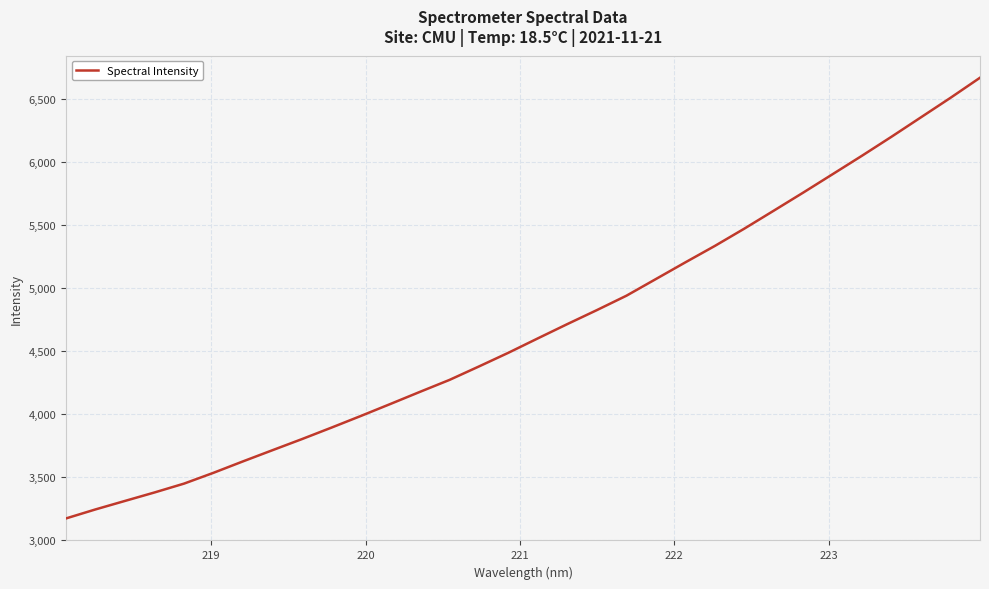

What is the difference between the maximum and minimum values?

3503.0